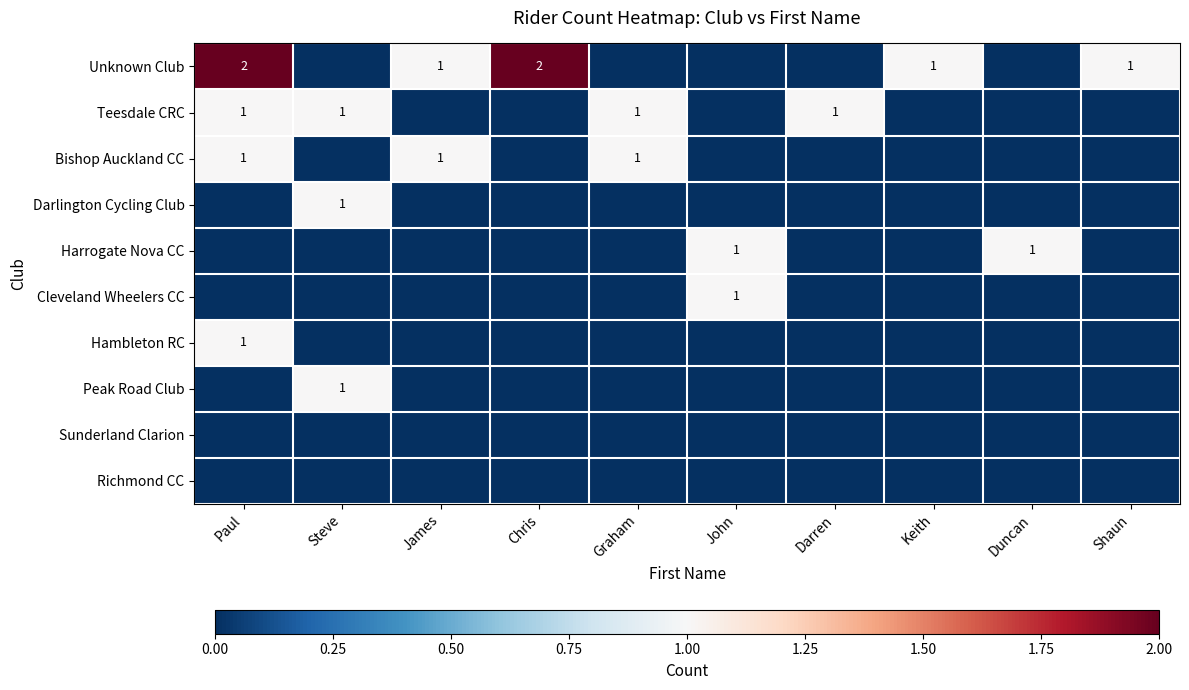

True or false: Bishop Auckland CC has a value of 2 at James.

False